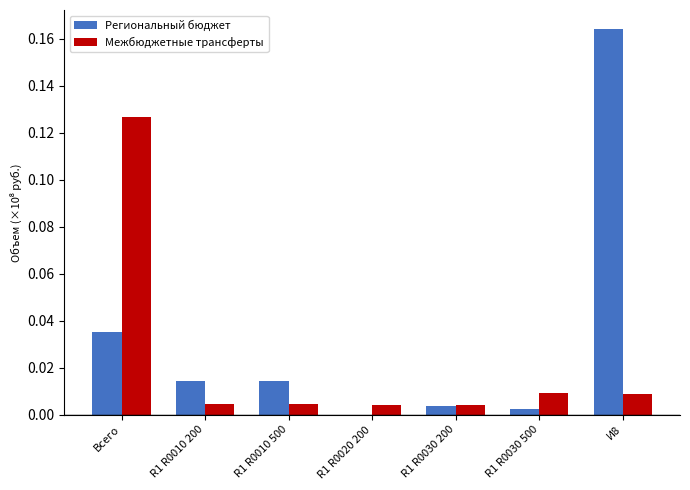

At which category is the sum across all series the highest?

И8